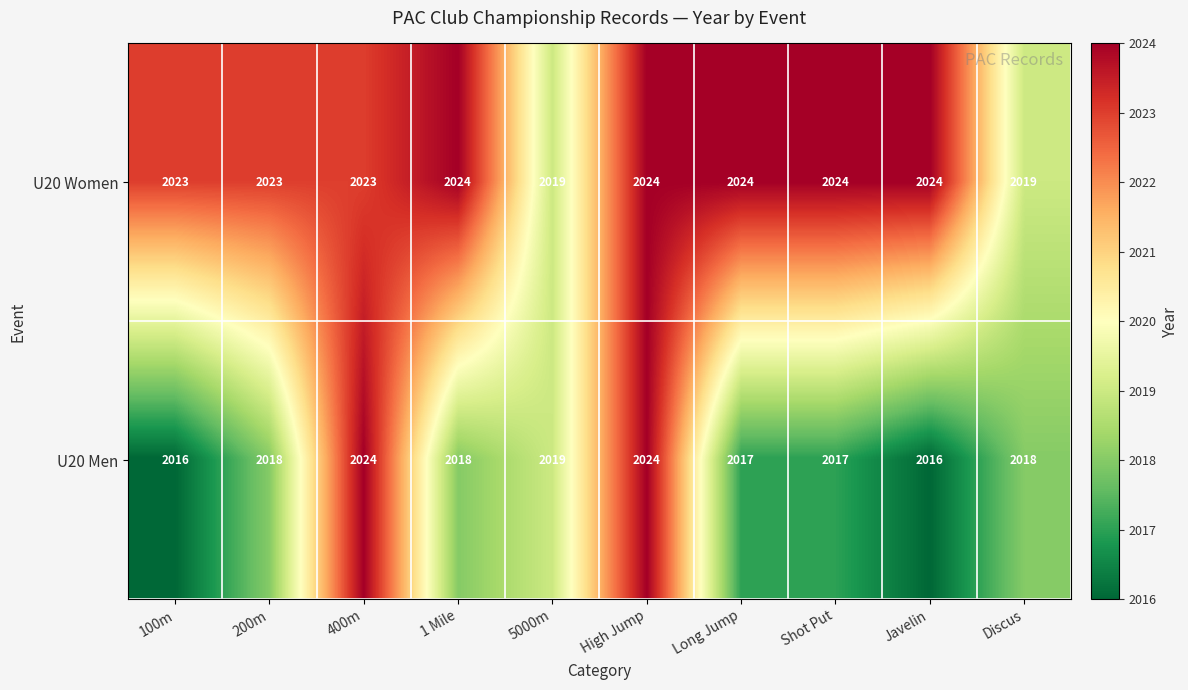

Which series changed the most between Shot Put and Discus?

U20 Women